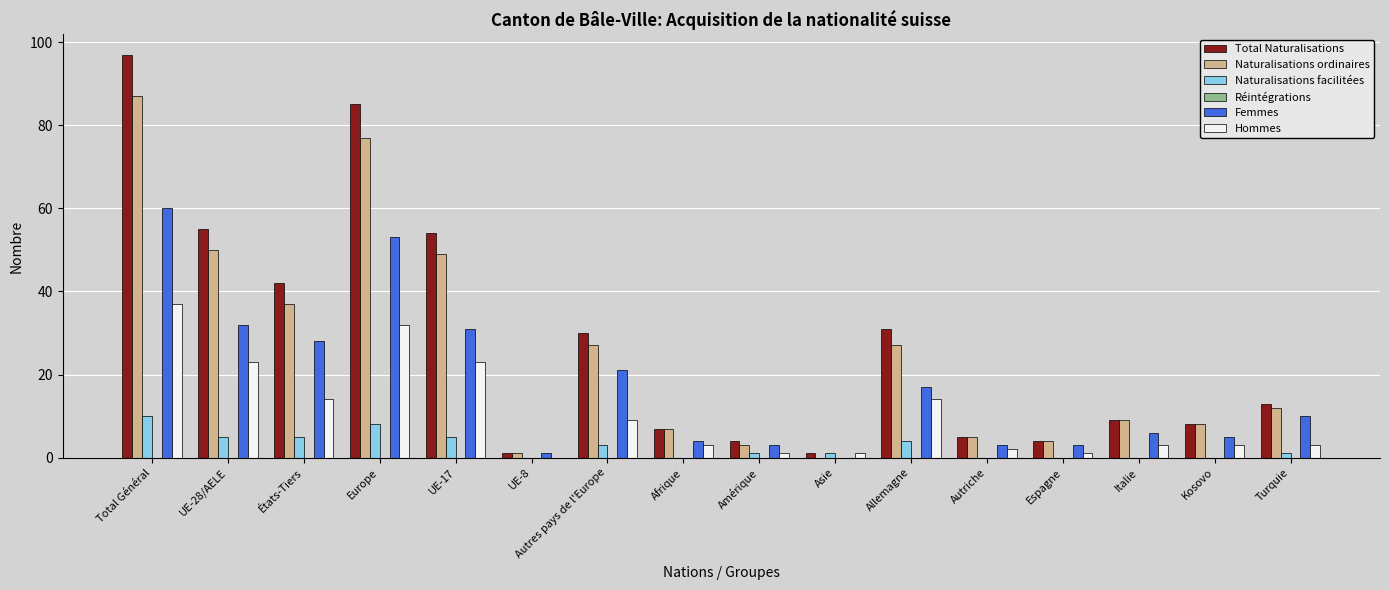

What is the highest value of the Femmes series?

60